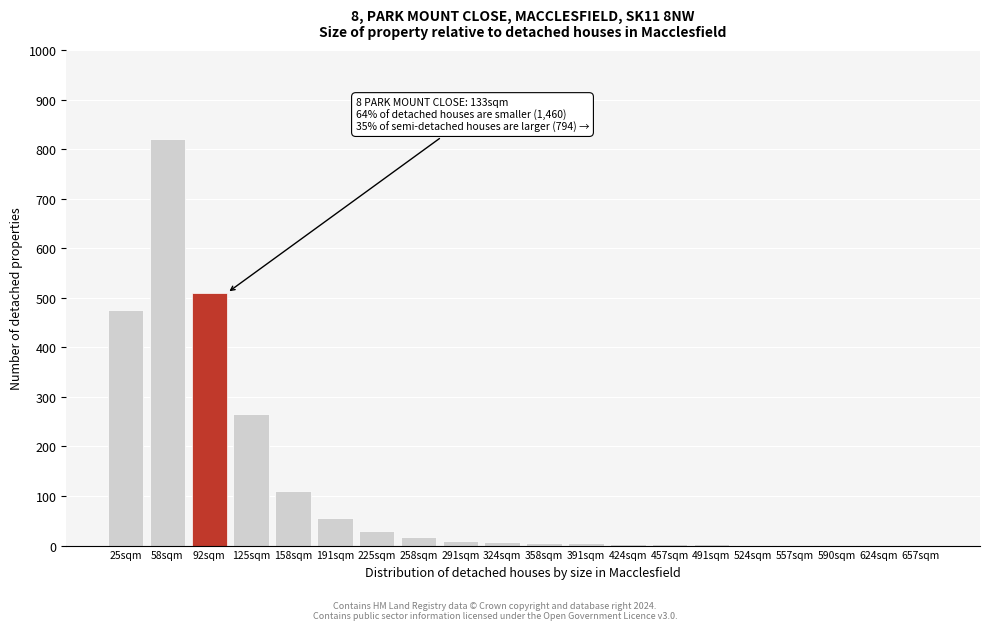

What is the maximum value shown in the chart?

820